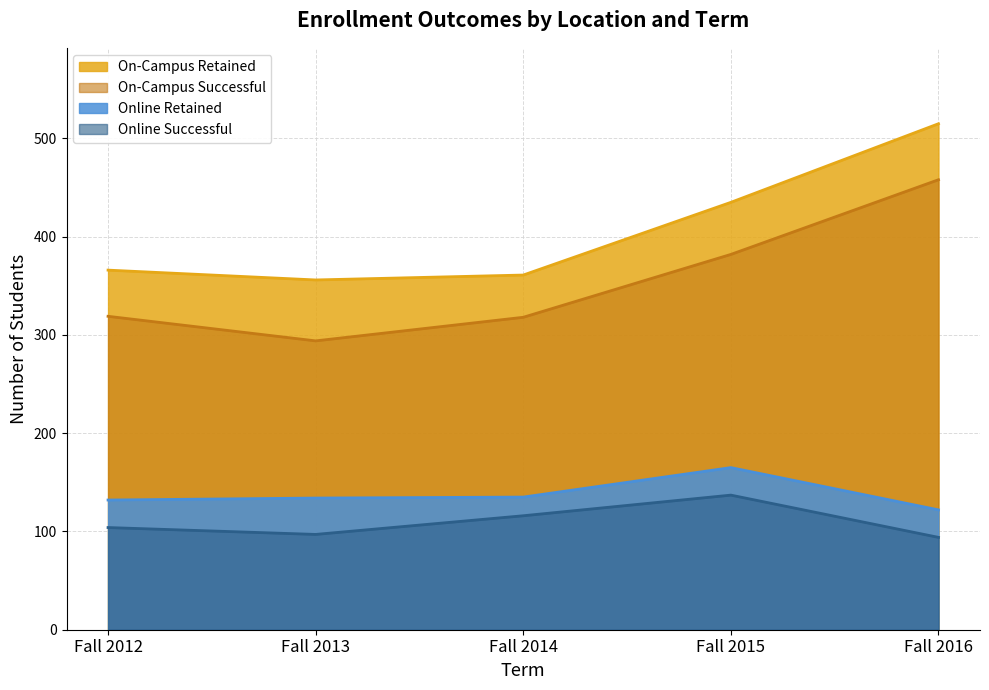

At which label is On-Campus Successful closest to 376?

Fall 2015